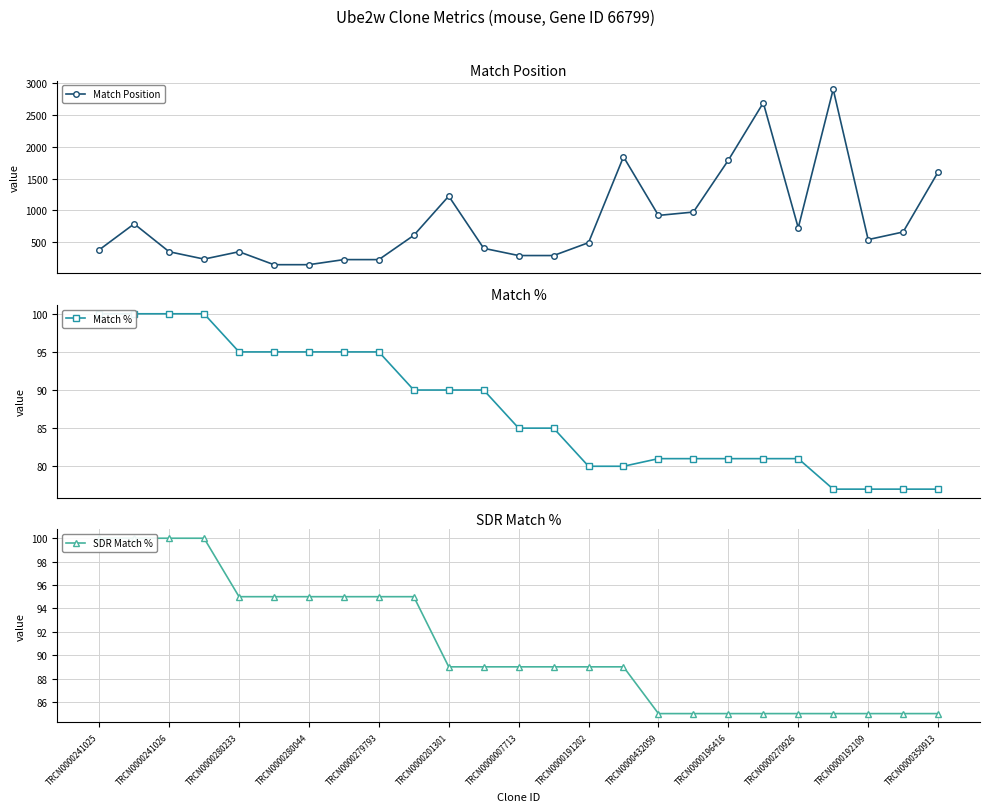

What is the minimum value shown in the chart?

77